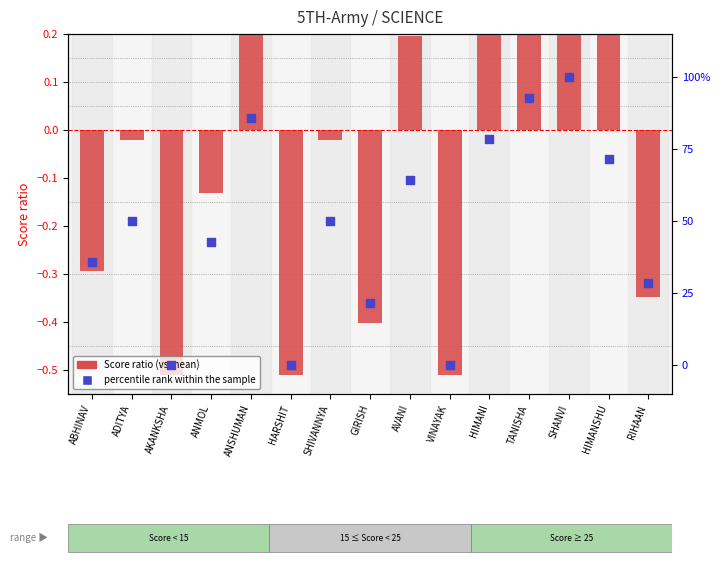

At which category is the sum across all series the highest?

SHANVI